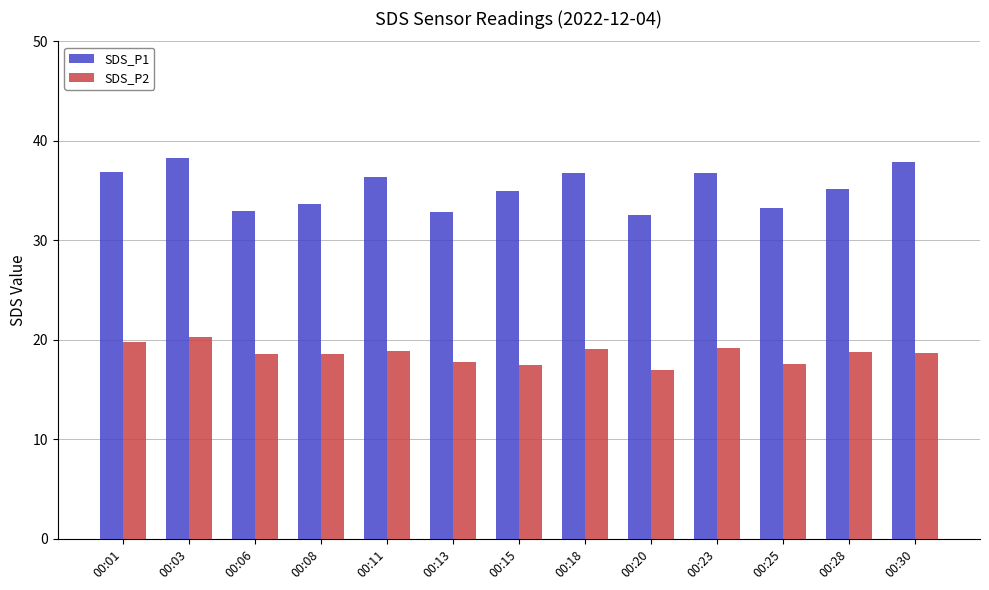

Which series has the largest total across all categories?

SDS_P1